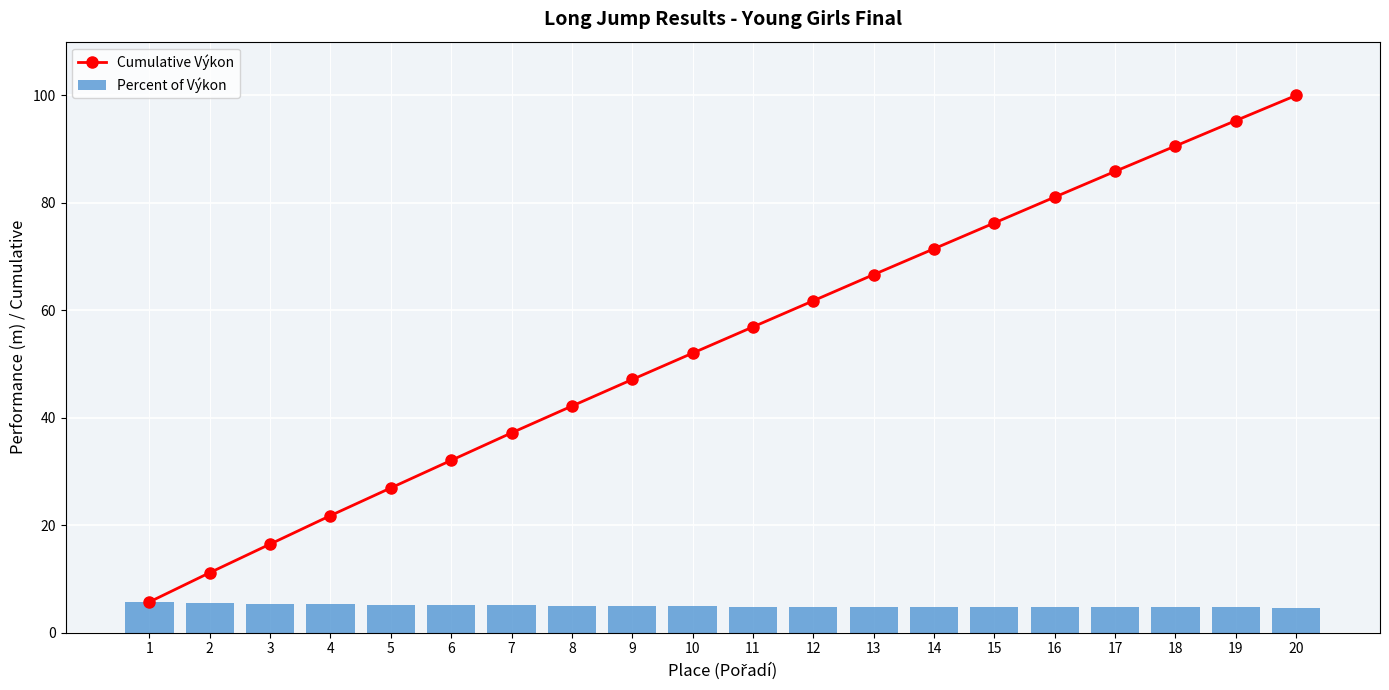

Reading right to left, extract all data points from this chart.

Cumulative Výkon: 20=100.0	19=95.3	18=90.6	17=85.9	16=81.1	15=76.3	14=71.5	13=66.6	12=61.8	11=56.9	10=52.0	9=47.1	8=42.2	7=37.2	6=32.1	5=26.9	4=21.8	3=16.5	2=11.2	1=5.7
Percent of Výkon: 20=4.7	19=4.7	18=4.7	17=4.8	16=4.8	15=4.8	14=4.8	13=4.9	12=4.9	11=4.9	10=4.9	9=5.0	8=5.0	7=5.1	6=5.1	5=5.2	4=5.3	3=5.3	2=5.4	1=5.7